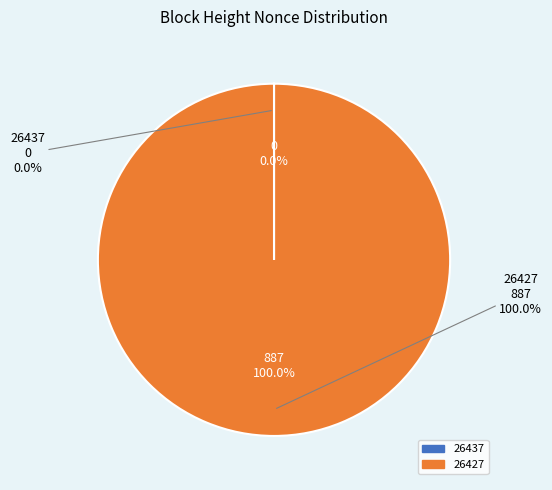

Which slice is the smallest?

26437